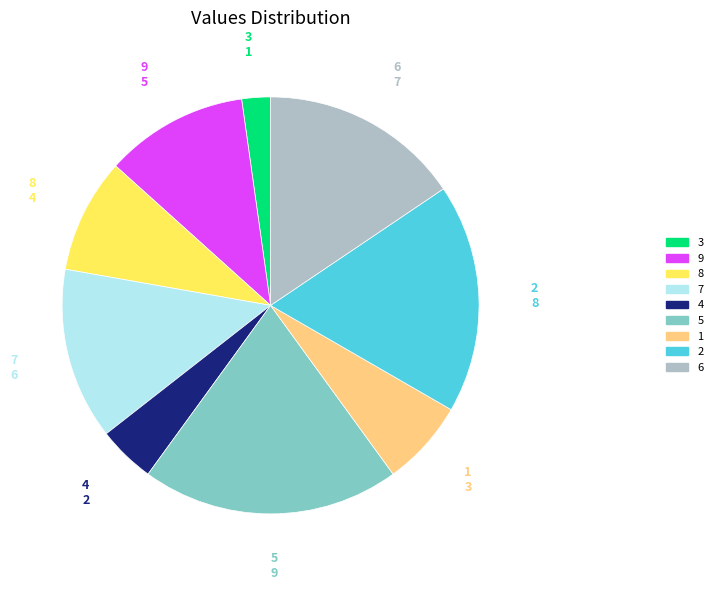

What is the smallest slice in the pie chart?

3